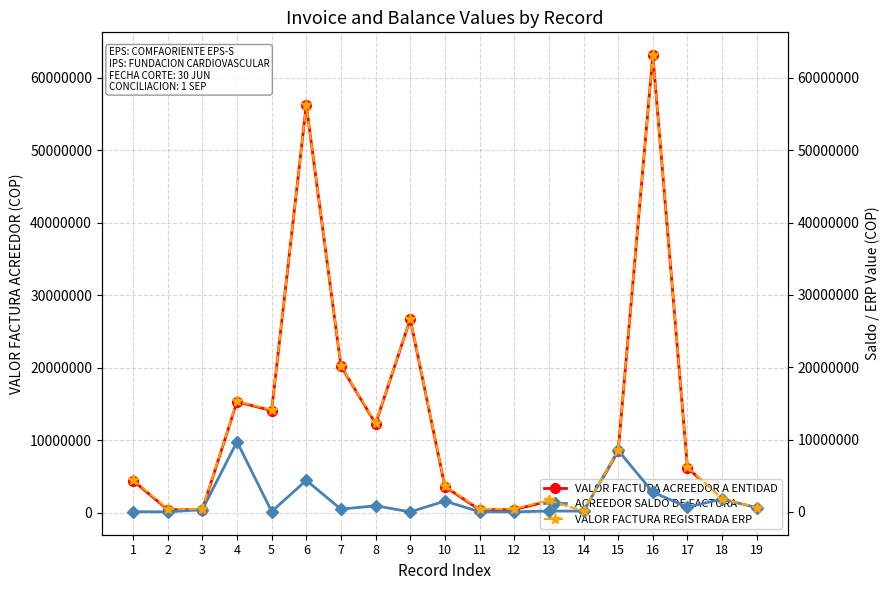

True or false: ACREEDOR SALDO DE FACTURA has more than 1 interior local peaks.

True